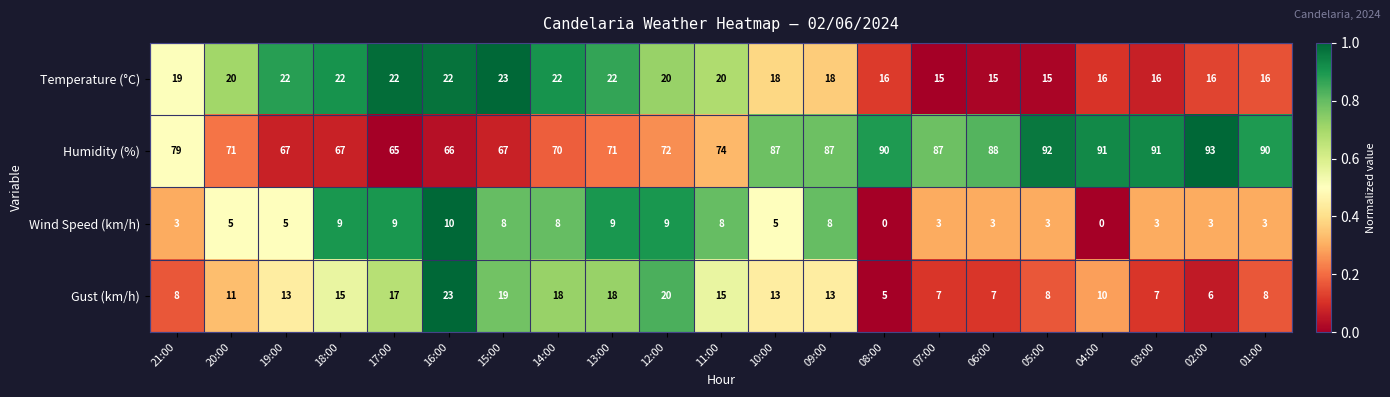

At how many categories does at least one series exceed 0?

21